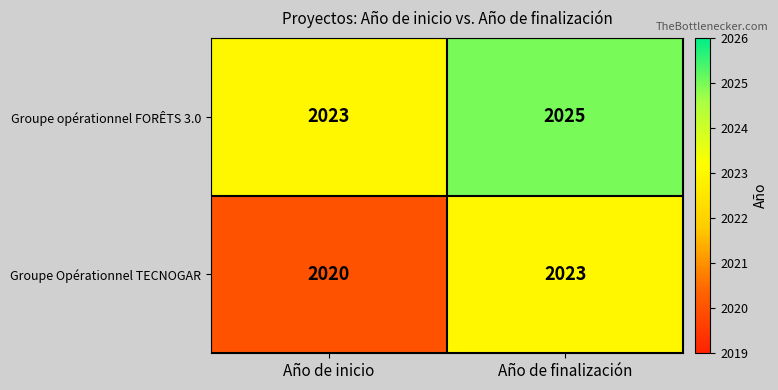

What is the difference between the maximum and minimum values in the Groupe Opérationnel TECNOGAR series?

3